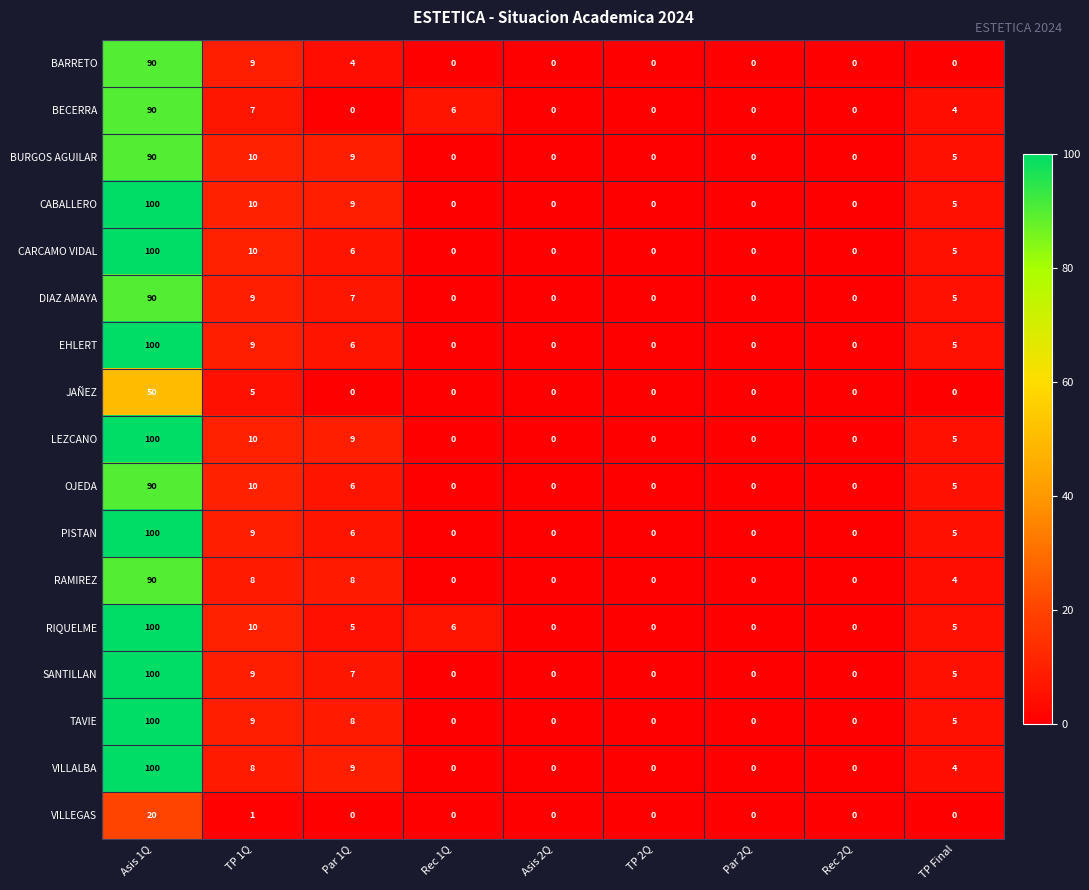

Is it true that TAVIE equals 0 at Asis 2Q?

True